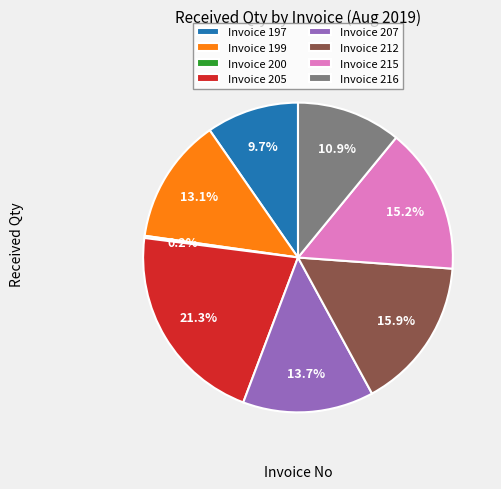

Do Invoice 216 and Invoice 199 together represent more than half of the pie?

No